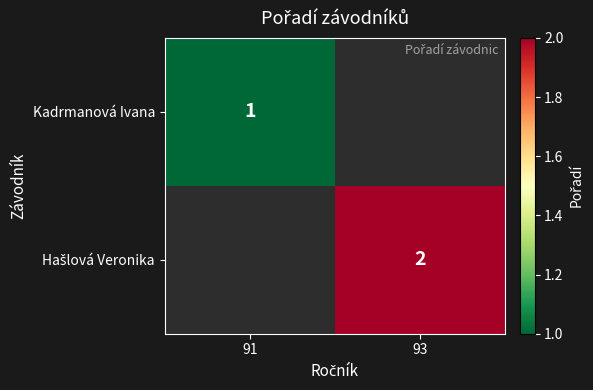

True or false: Kadrmanová Ivana has a value of 1 at 91.

True